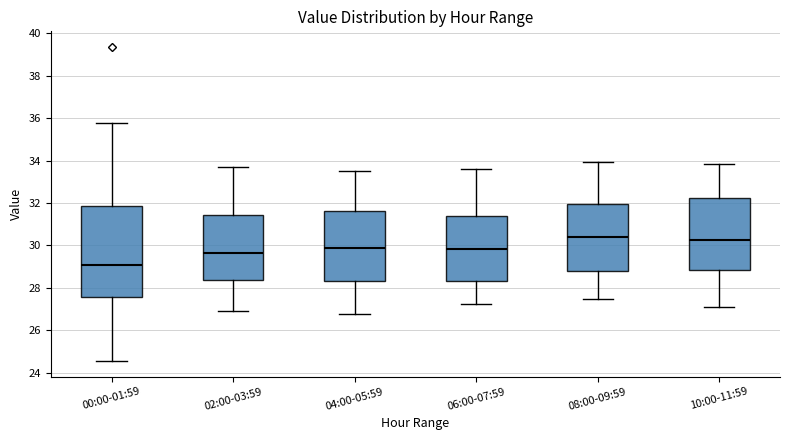

Comparing the boxes themselves (not the whiskers), which one is the tallest?

00:00-01:59